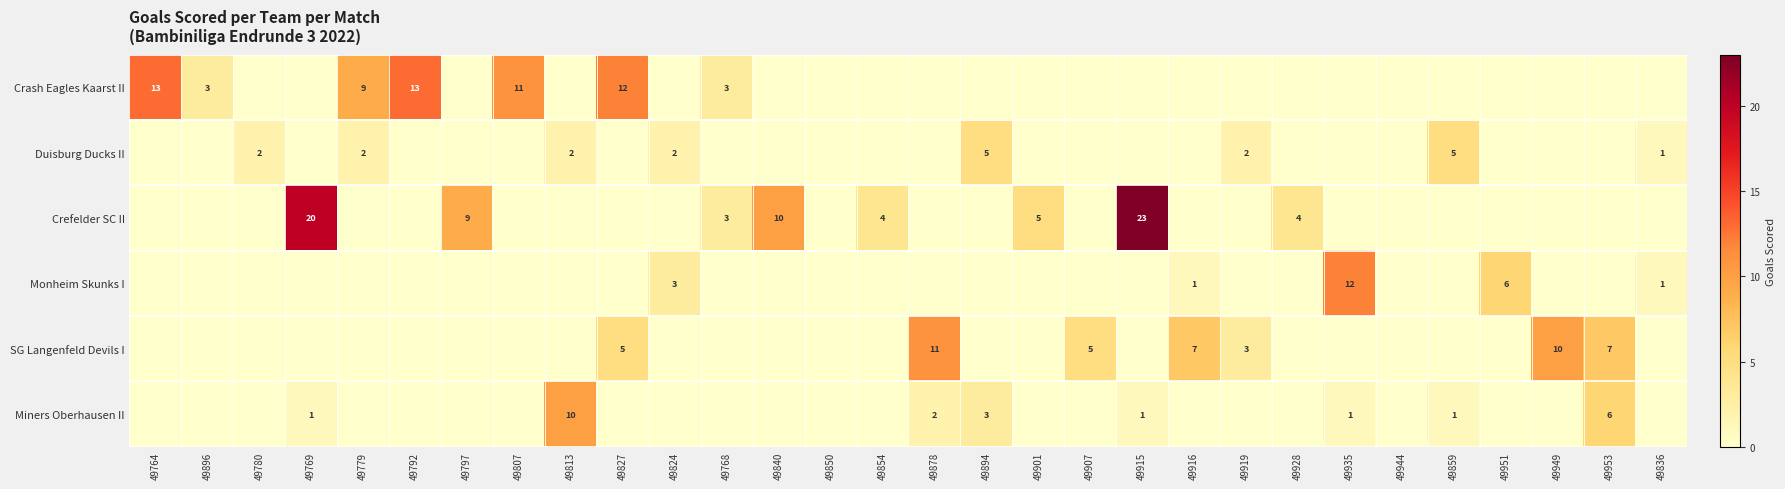

At which category is the sum across all series the highest?

49915